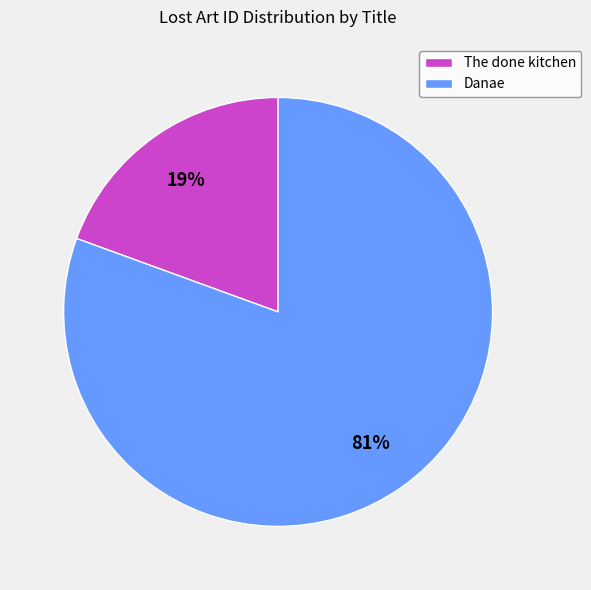

Count the number of slices in the pie.

2